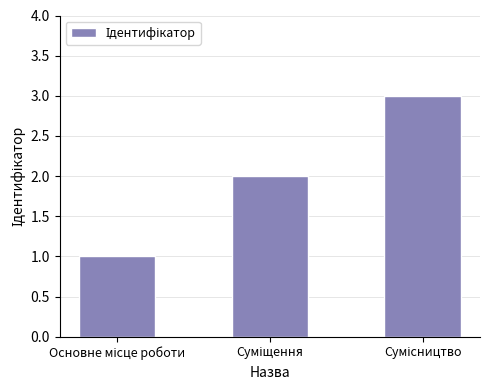

What is the minimum value shown in the chart?

1